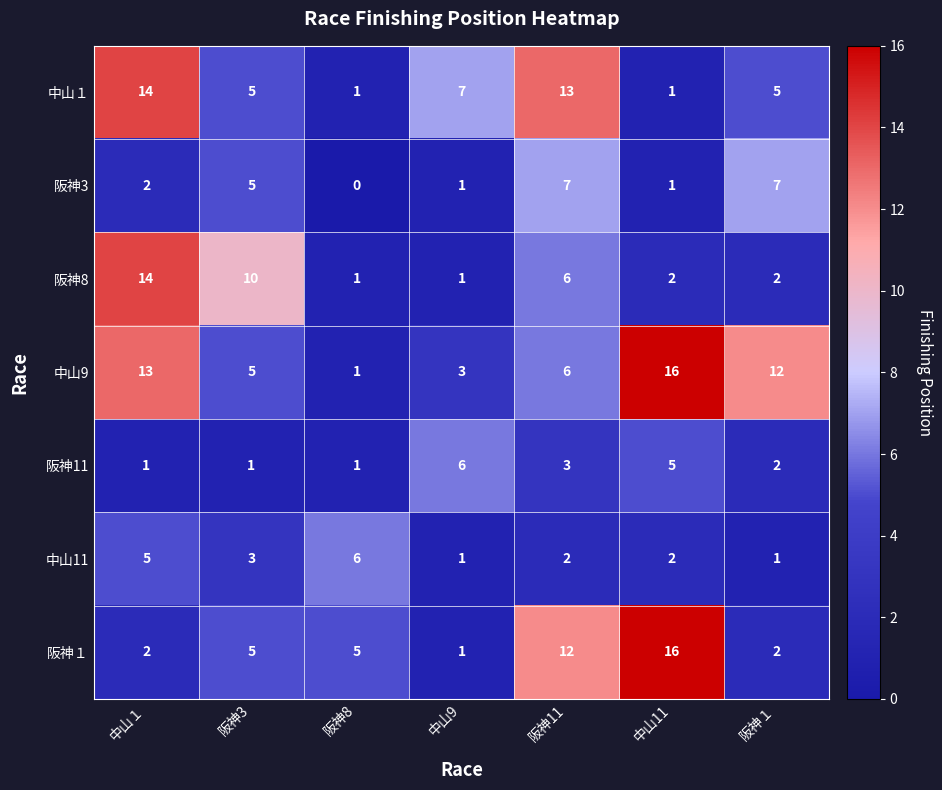

What is the spread (max minus min) of values at 阪神１?

11